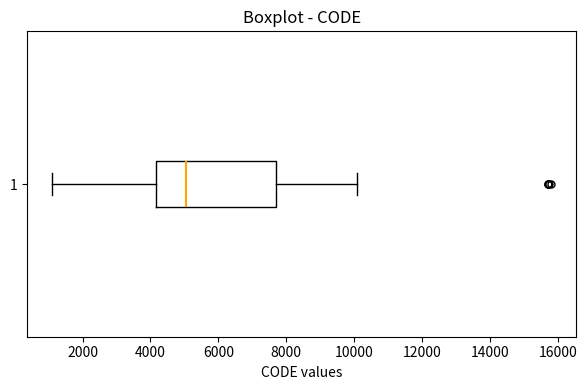

Read this box plot against the x-axis: the position of the median line, the range covered by the box, and the ends of both whiskers. The values are not printed on the chart, so give them approximately, as read against the axis.

median 5000, box 4200 to 7800, whiskers 1200 to 10000